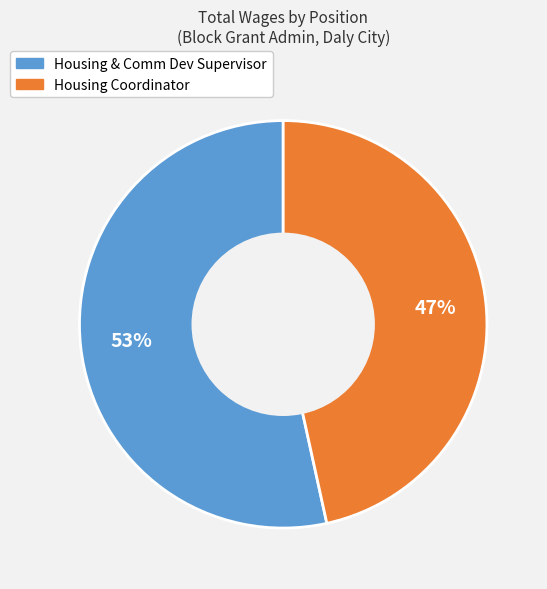

The Housing Coordinator slice represents 59% of the pie. True or false?

False